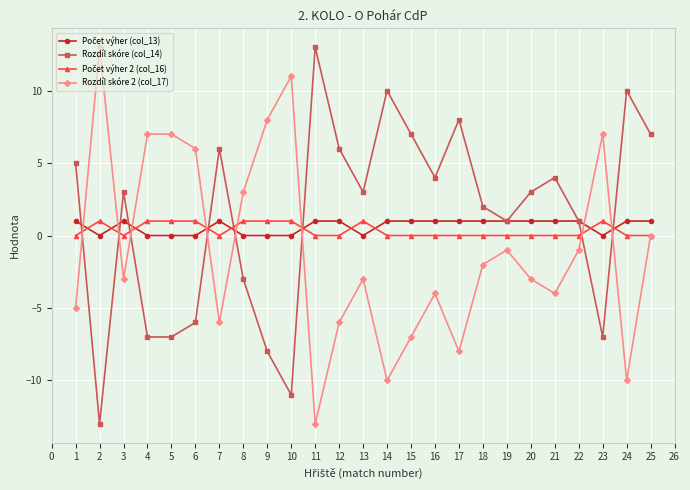

What is the minimum value shown in the chart?

-13